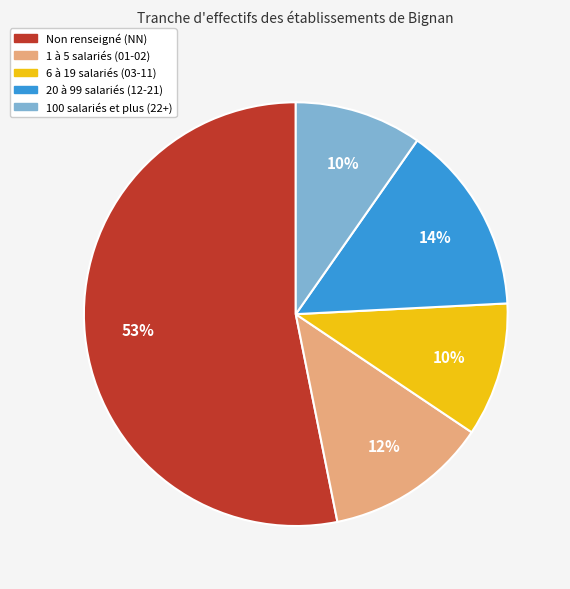

To the nearest percent, what is the average slice percentage?

20%